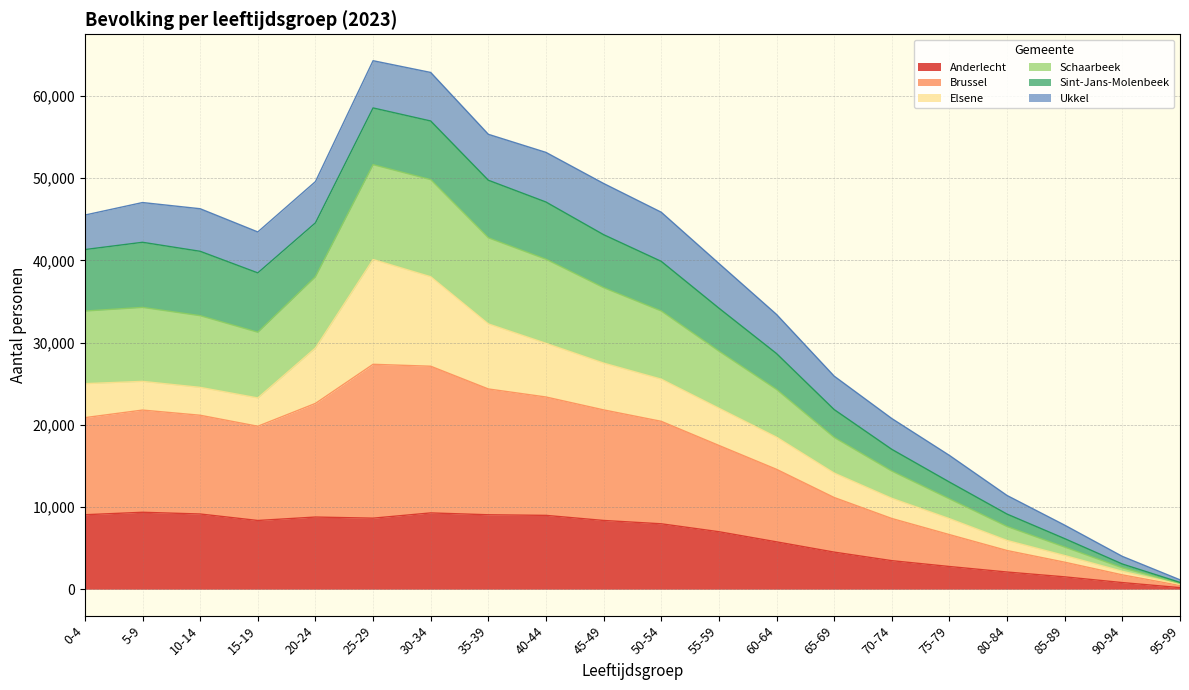

What is the label of the 8th point from the right?

60-64